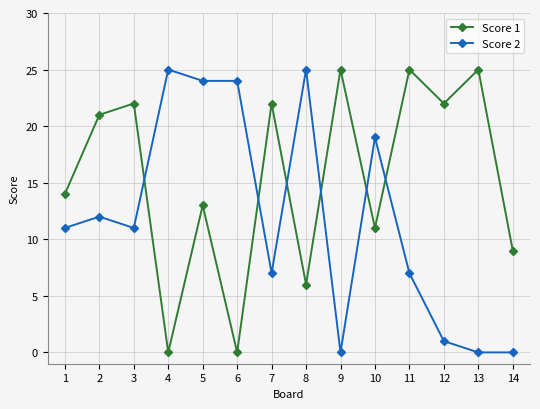

What is the difference between the highest and lowest values at 1?

3